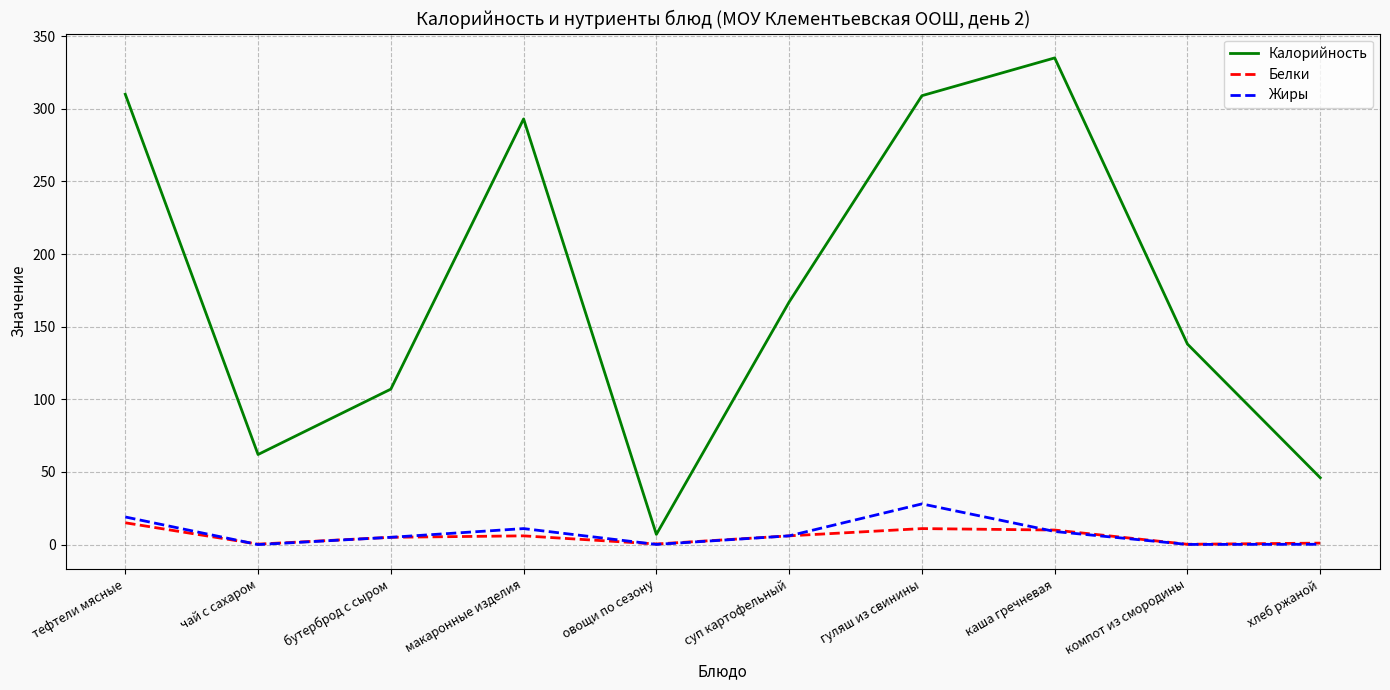

True or false: Калорийность has a value of 293.0 at макаронные изделия.

True